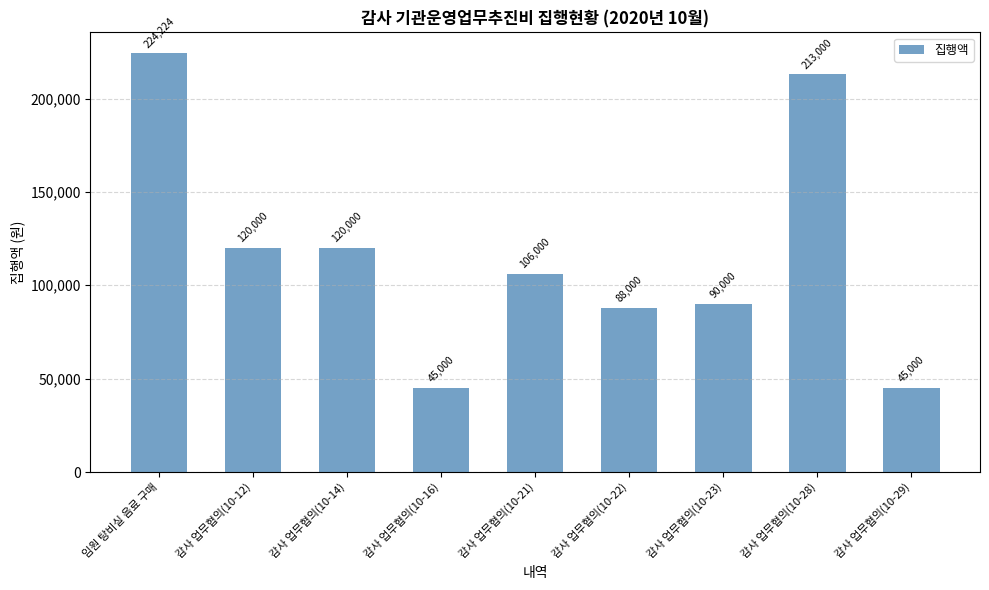

Where does the data first go above 106000?

임원 탕비실 음료 구매